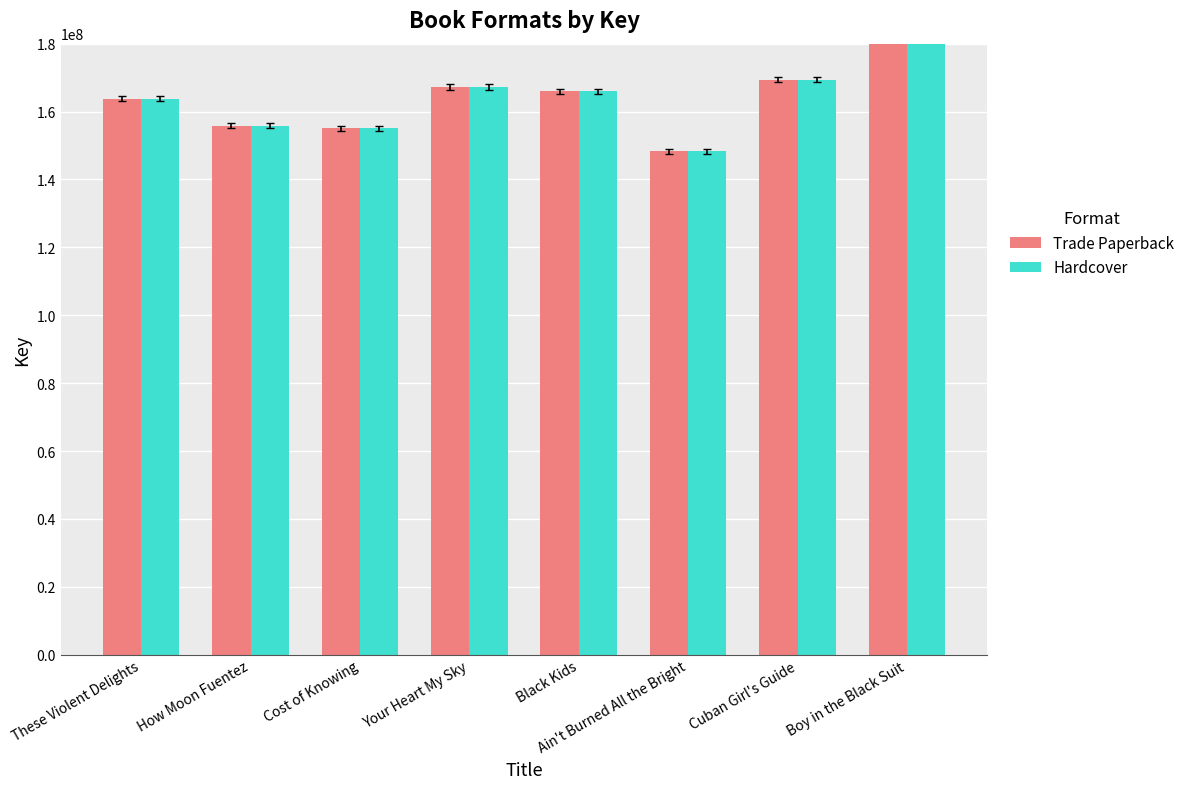

True or false: Trade Paperback has a value of 230003455 at Ain't Burned All the Bright.

False